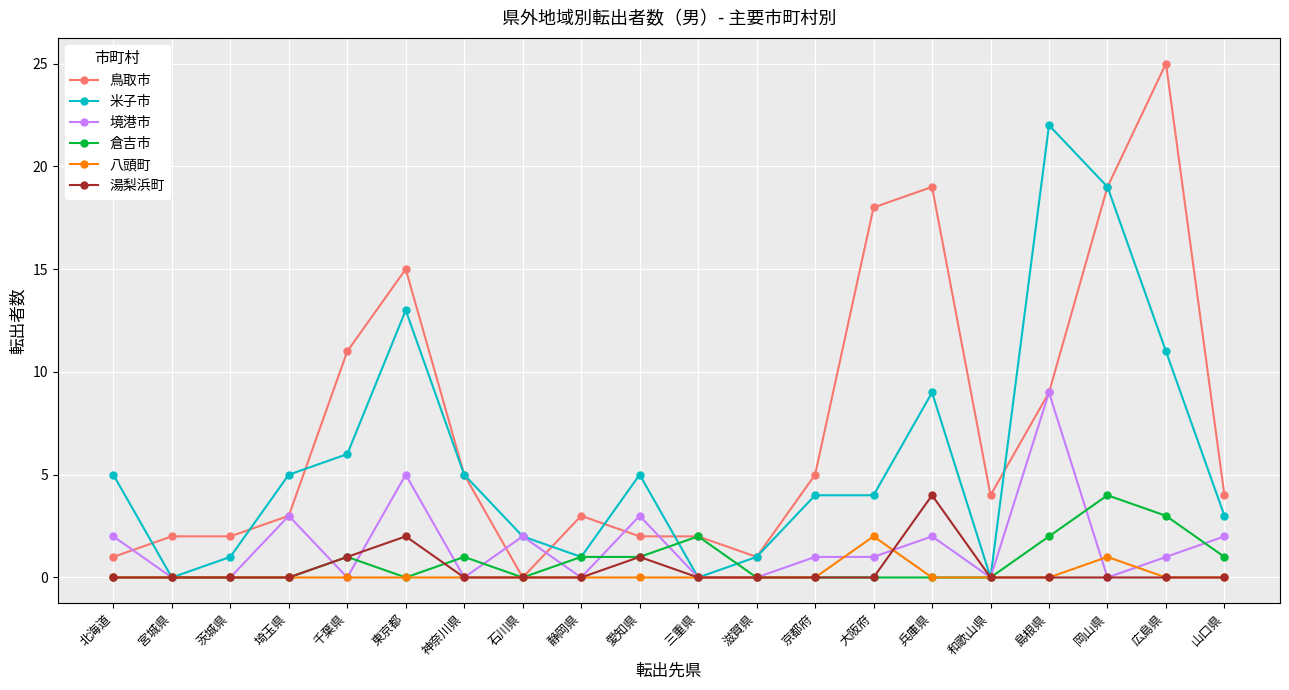

How many data points does each series have?

20